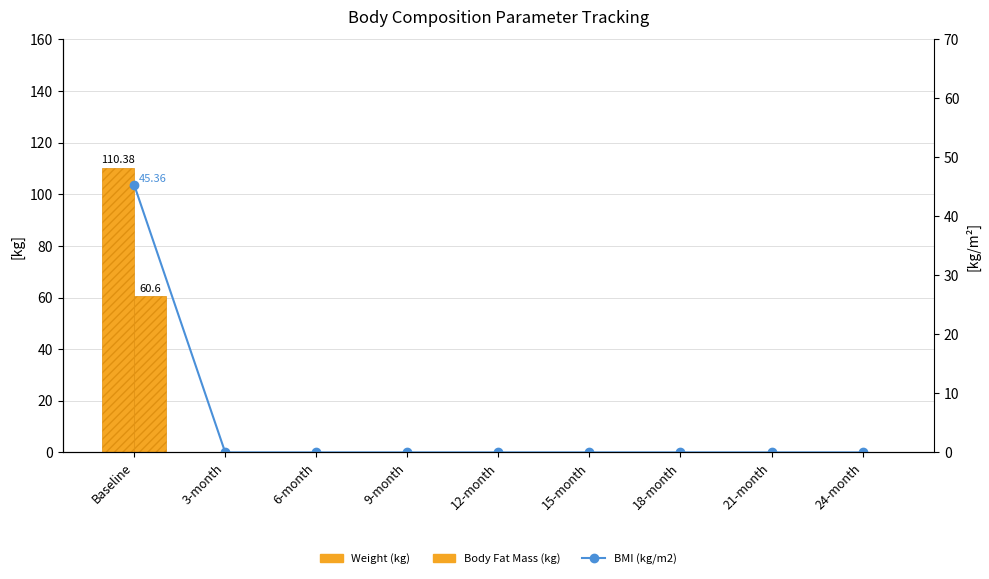

What is the maximum value for Weight (kg)?

110.4